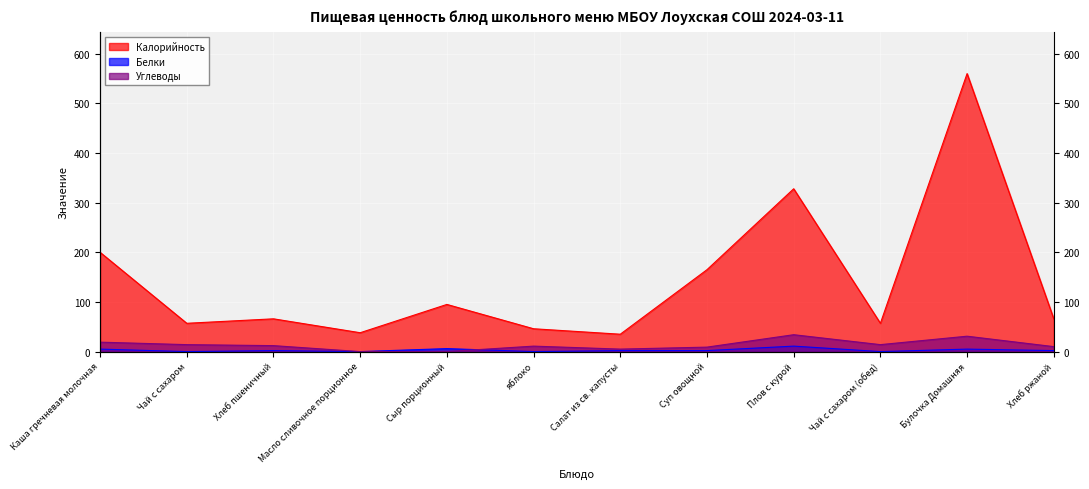

Reading left to right, list all the values displayed in this chart.

Калорийность: 200	57	66	38	95	46	35	165	328	57	560	66
Белки: 5	0	2	0	6	0	2	2	11	0	5	2
Углеводы: 19	14	12	0	0	11	5	9	34	14	31	10